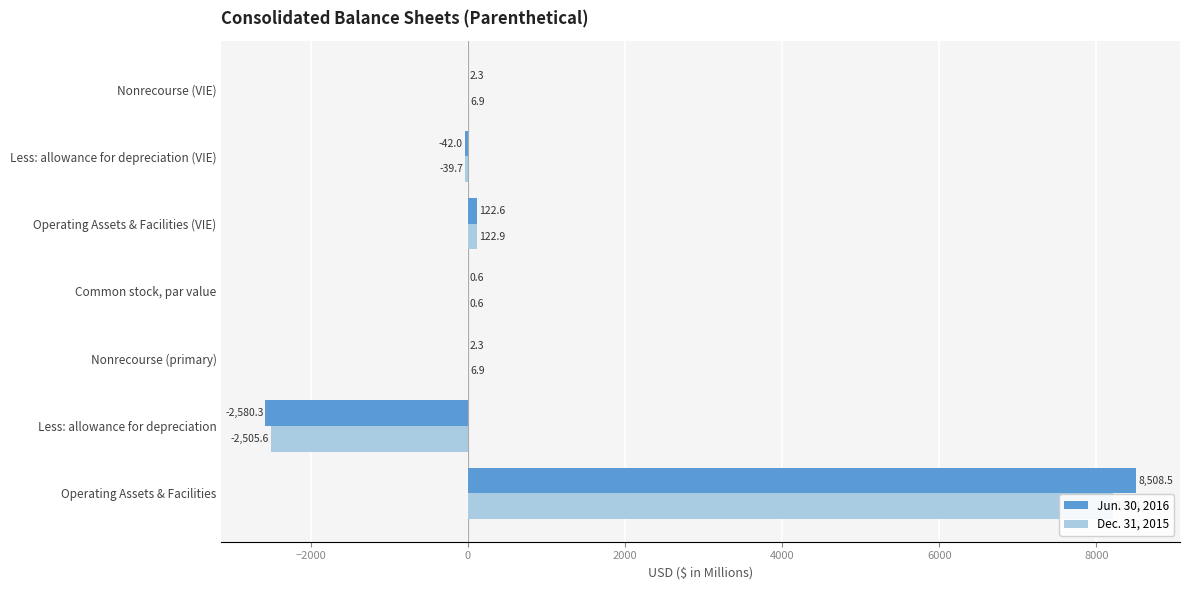

How many bars are there in each group?

2